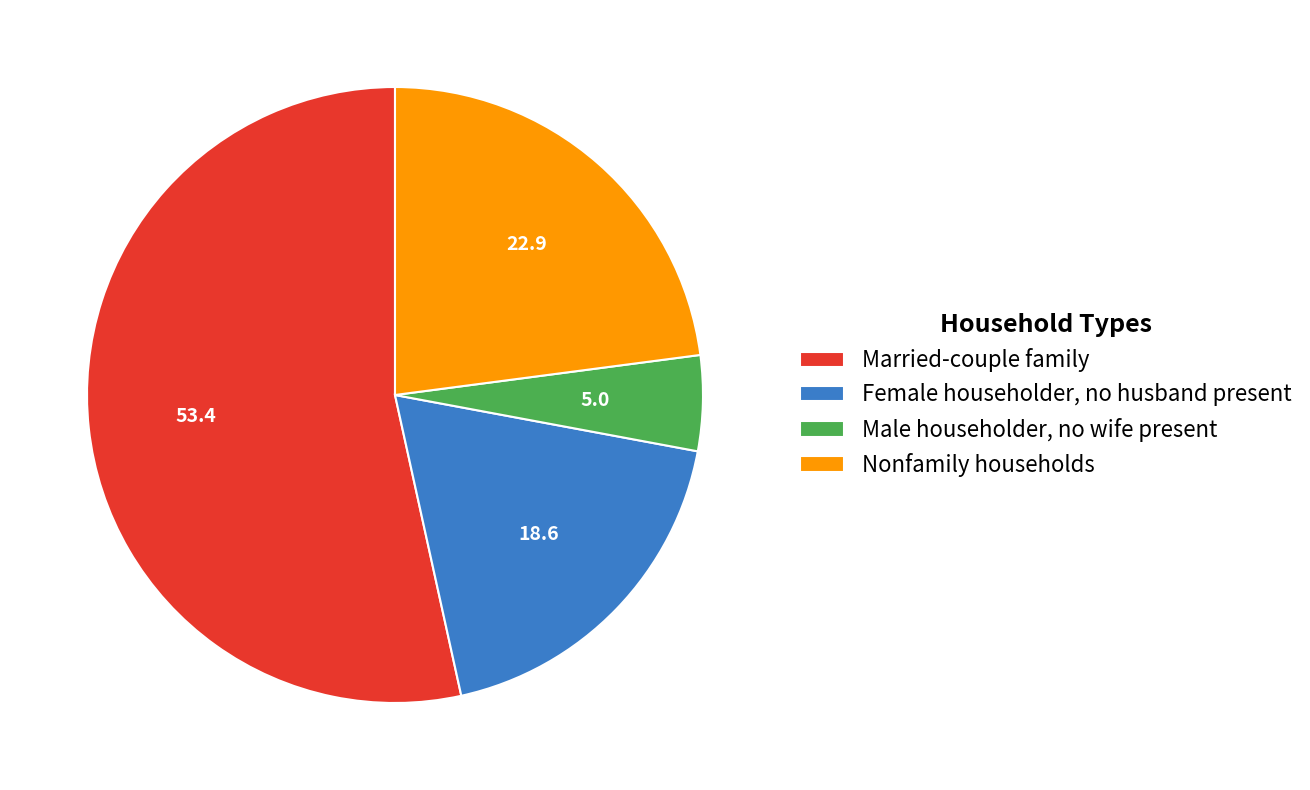

Is the sum of Female householder, no husband present and Nonfamily households greater than half?

No